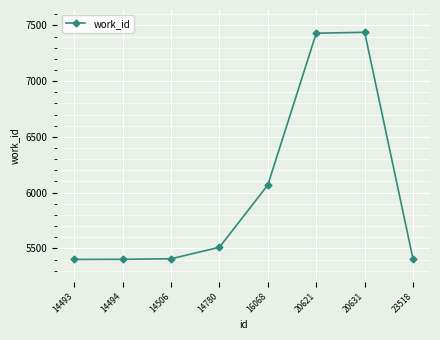

What is the difference between the values at 14493 and 20631?

2037